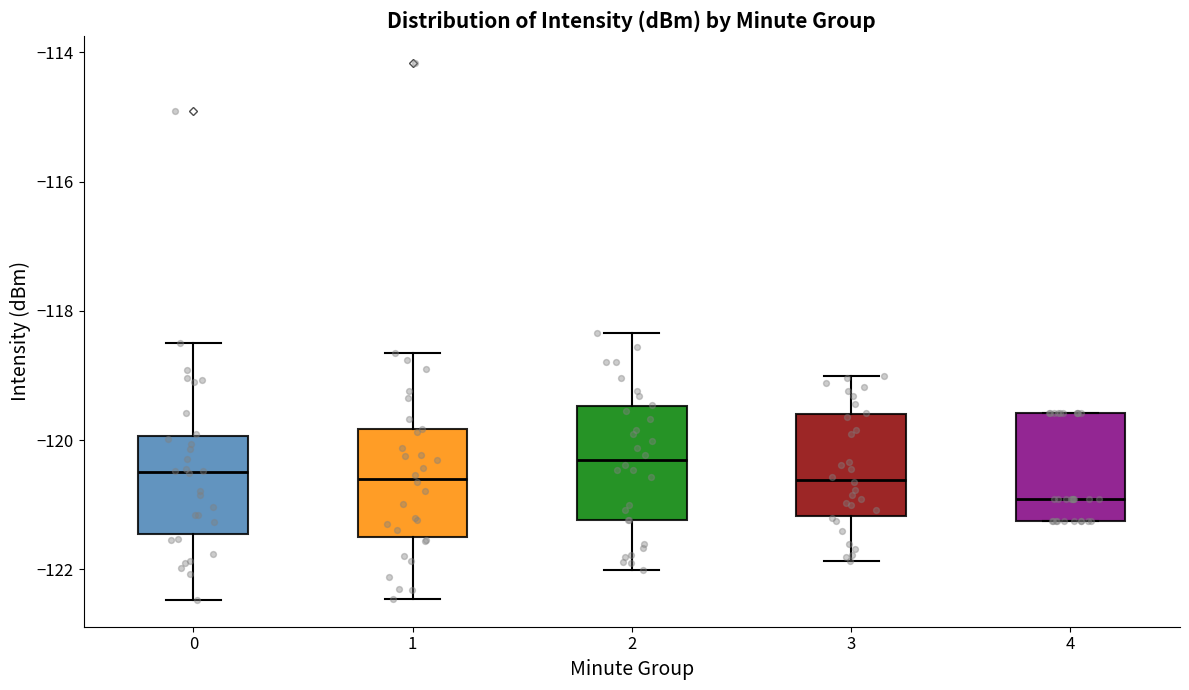

Reading left to right, read every box against the y-axis: the position of its median line, the range the box covers, and the ends of its whiskers. The values are not printed on the chart, so give them approximately, as read against the axis.

0: median -120.4, box -121.4 to -120.0, whiskers -122.4 to -118.6
1: median -120.6, box -121.6 to -119.8, whiskers -122.4 to -118.6
2: median -120.4, box -121.2 to -119.4, whiskers -122.0 to -118.4
3: median -120.6, box -121.2 to -119.6, whiskers -121.8 to -119.0
4: median -121.0, box -121.2 to -119.6, whiskers -121.2 to -119.6